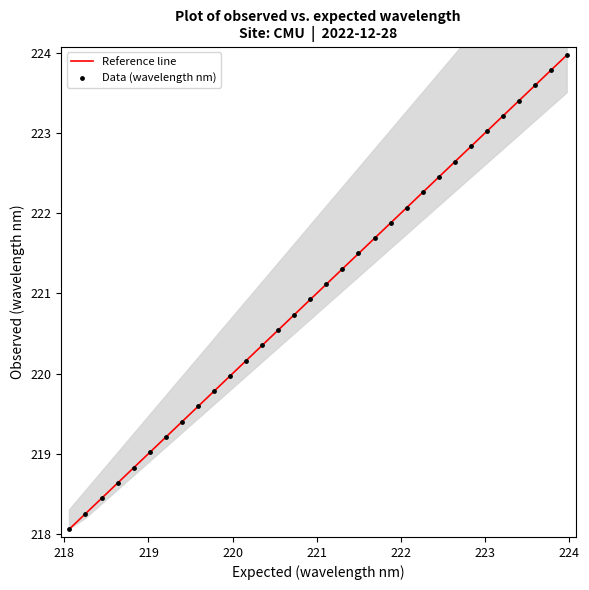

What is the range of Y values (max minus min)?

5.9